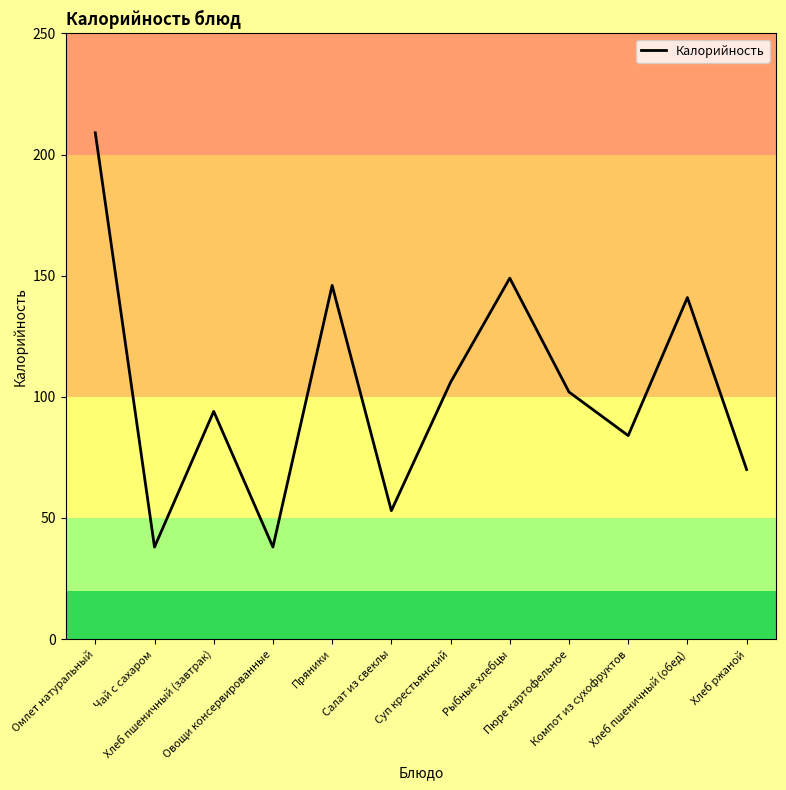

What is the difference between the maximum and minimum values?

171